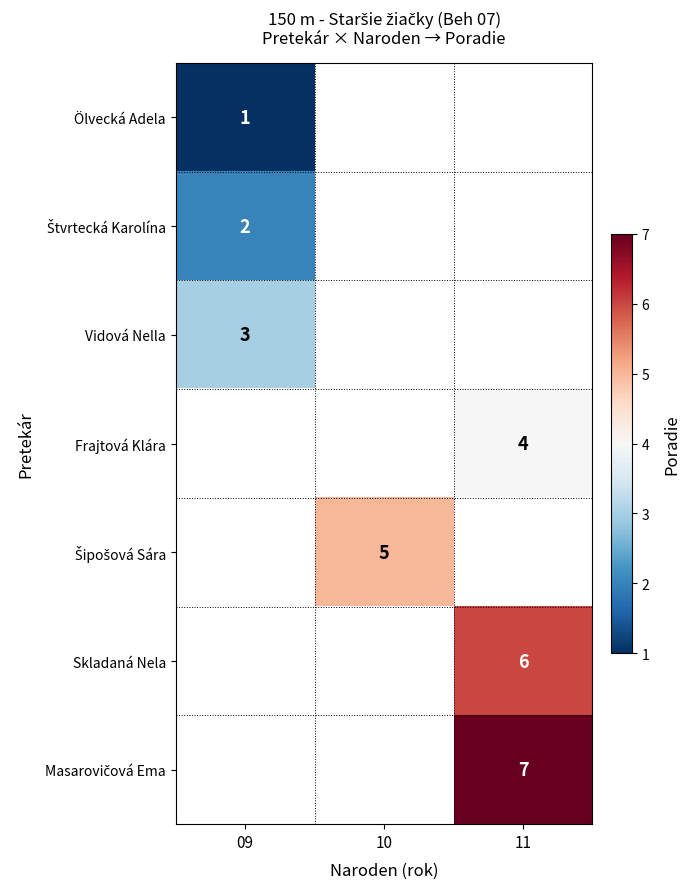

Is it true that Skladaná Nela equals 8 at 11?

False